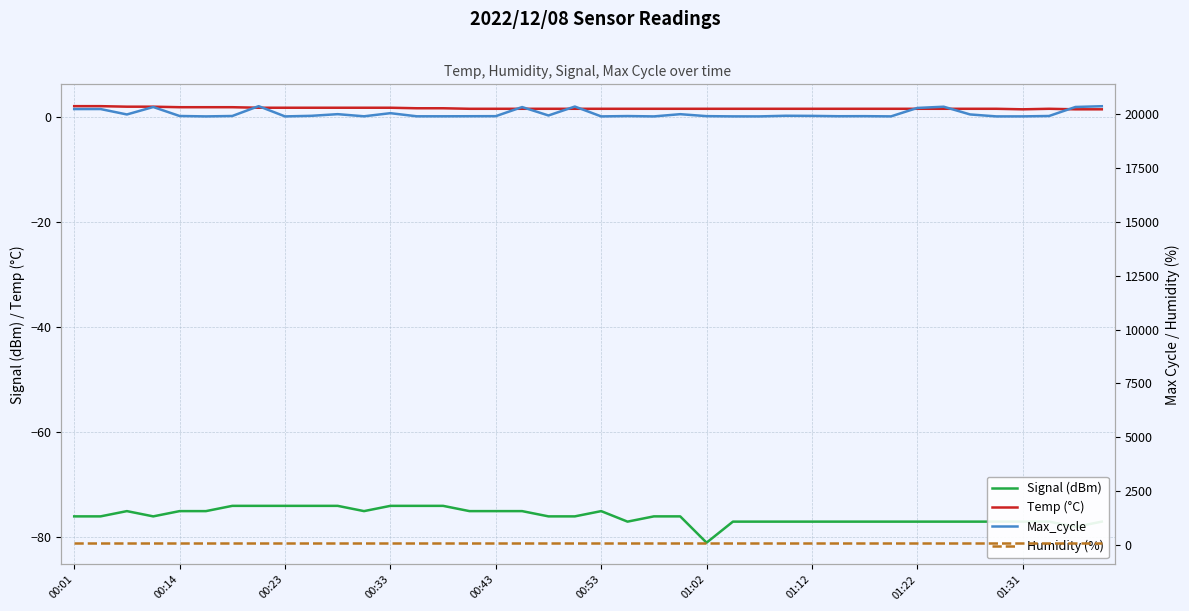

Reading left to right, list all the values displayed in this chart.

Signal (dBm): -76.0	-76.0	-75.0	-76.0	-75.0	-75.0	-74.0	-74.0	-74.0	-74.0	-74.0	-75.0	-74.0	-74.0	-74.0	-75.0	-75.0	-75.0	-76.0	-76.0	-75.0	-77.0	-76.0	-76.0	-81.0	-77.0	-77.0	-77.0	-77.0	-77.0	-77.0	-77.0	-77.0	-77.0	-77.0	-77.0	-77.0	-77.0	-78.0	-77.0
Temp (°C): 2.0	2.0	1.9	1.9	1.8	1.8	1.8	1.7	1.7	1.7	1.7	1.7	1.7	1.6	1.6	1.5	1.5	1.5	1.5	1.5	1.5	1.5	1.5	1.5	1.5	1.5	1.5	1.5	1.5	1.5	1.5	1.5	1.5	1.5	1.5	1.5	1.4	1.5	1.4	1.4
Max_cycle: 20250.0	20251.0	19999.0	20345.0	19928.0	19909.0	19928.0	20385.0	19909.0	19936.0	20013.0	19914.0	20059.0	19914.0	19914.0	19917.0	19920.0	20343.0	19952.0	20367.0	19909.0	19925.0	19909.0	20012.0	19921.0	19910.0	19909.0	19939.0	19933.0	19917.0	19920.0	19910.0	20302.0	20359.0	20000.0	19909.0	19910.0	19928.0	20347.0	20382.0
Humidity (%): 99.9	99.9	99.9	99.9	99.9	99.9	99.9	99.9	99.9	99.9	99.9	99.9	99.9	99.9	99.9	99.9	99.9	99.9	99.9	99.9	99.9	99.9	99.9	99.9	99.9	99.9	99.9	99.9	99.9	99.9	99.9	99.9	99.9	99.9	99.9	99.9	99.9	99.9	99.9	99.9